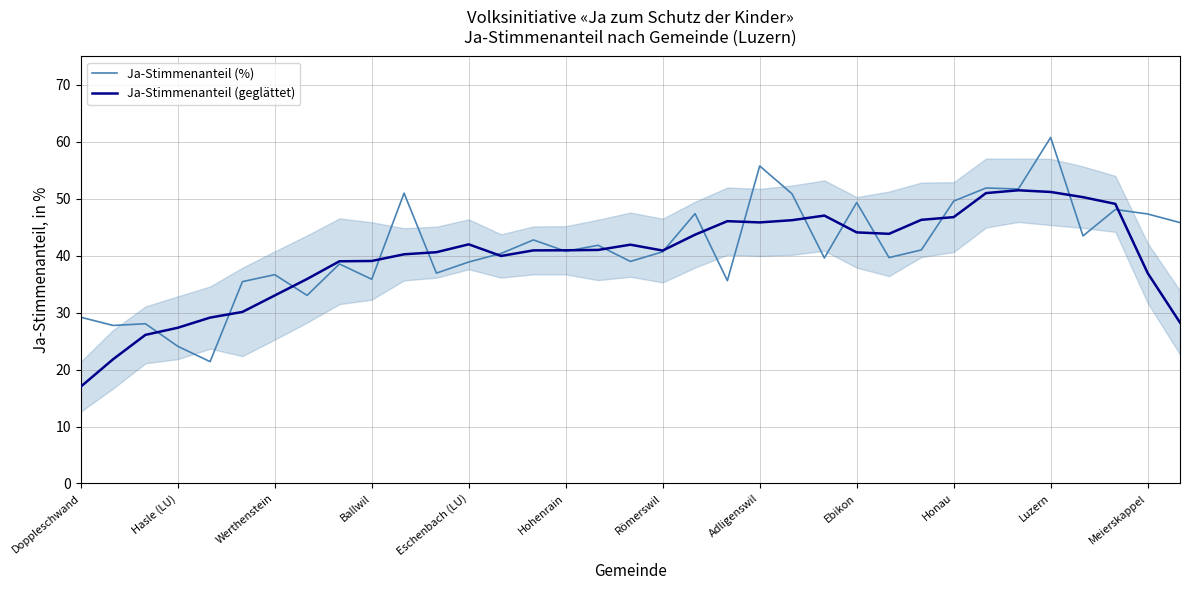

Which category has the highest value in the Ja-Stimmenanteil (%) series?

Luzern